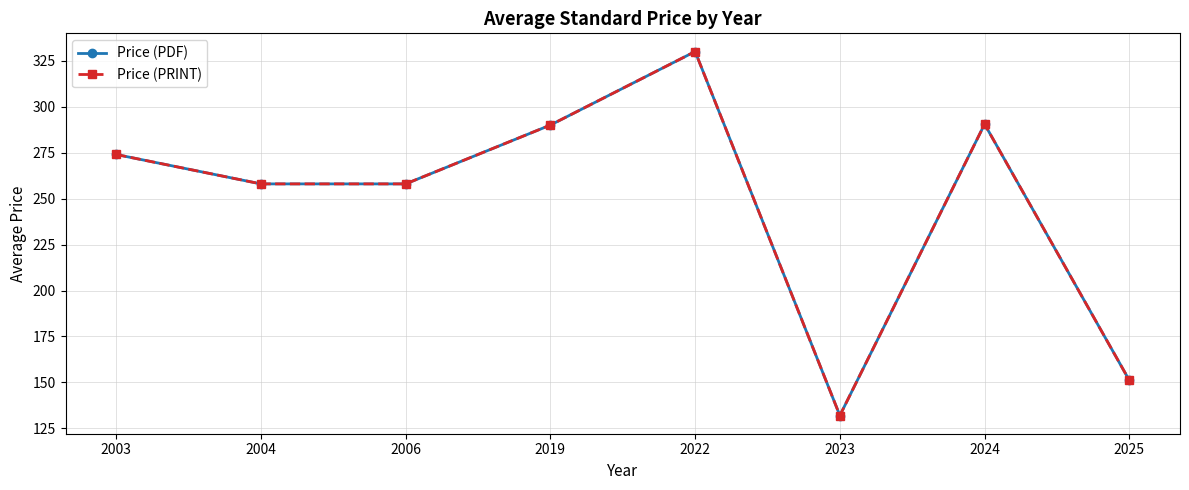

At 2022, list the series in order from largest to smallest.

Price (PDF), Price (PRINT)